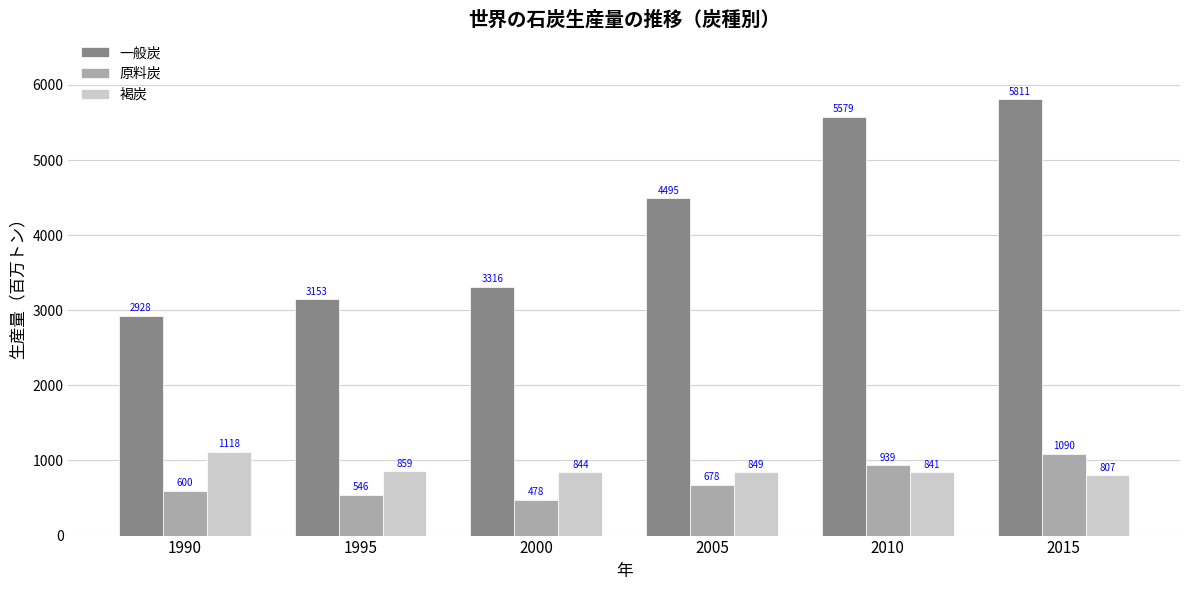

Which label corresponds to the largest value in the chart?

2015